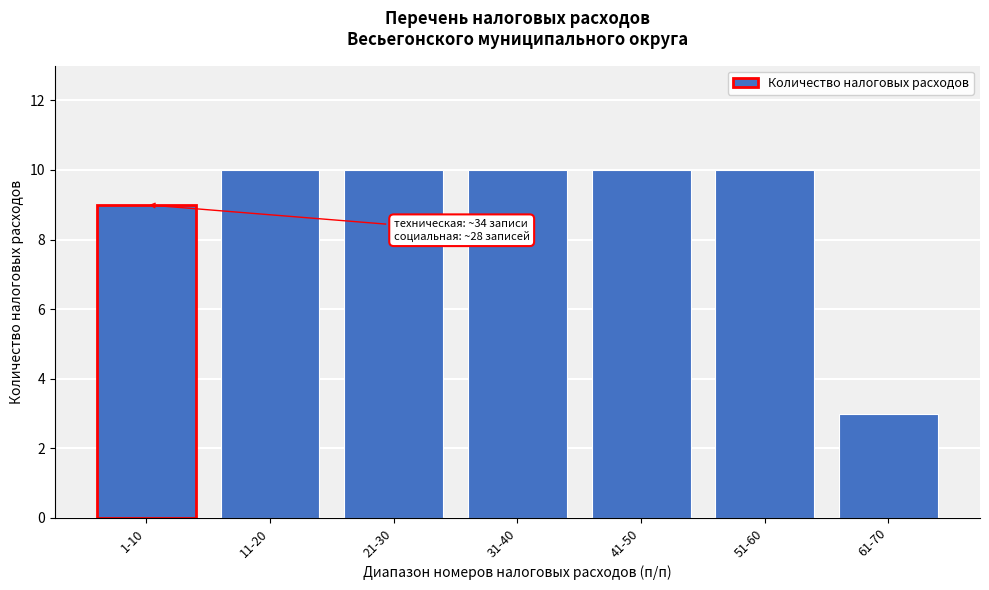

Reading right to left, list all the values displayed in this chart.

61-70=3	51-60=10	41-50=10	31-40=10	21-30=10	11-20=10	1-10=9